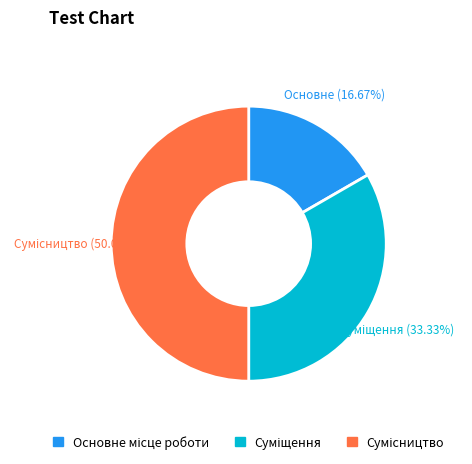

How much of the chart is everything except Сумісництво?

50.0%